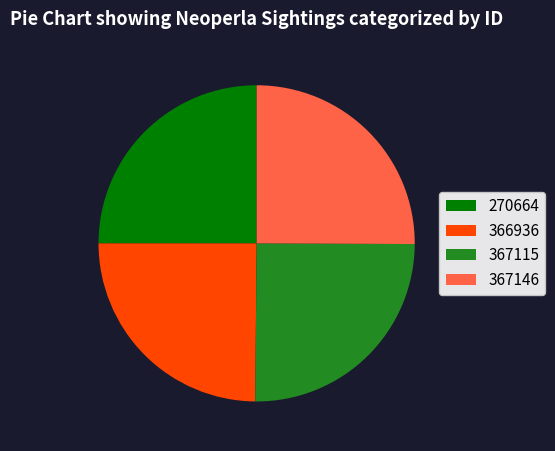

Approximately how many times larger is the value at 367146 compared to 270664?

1.0